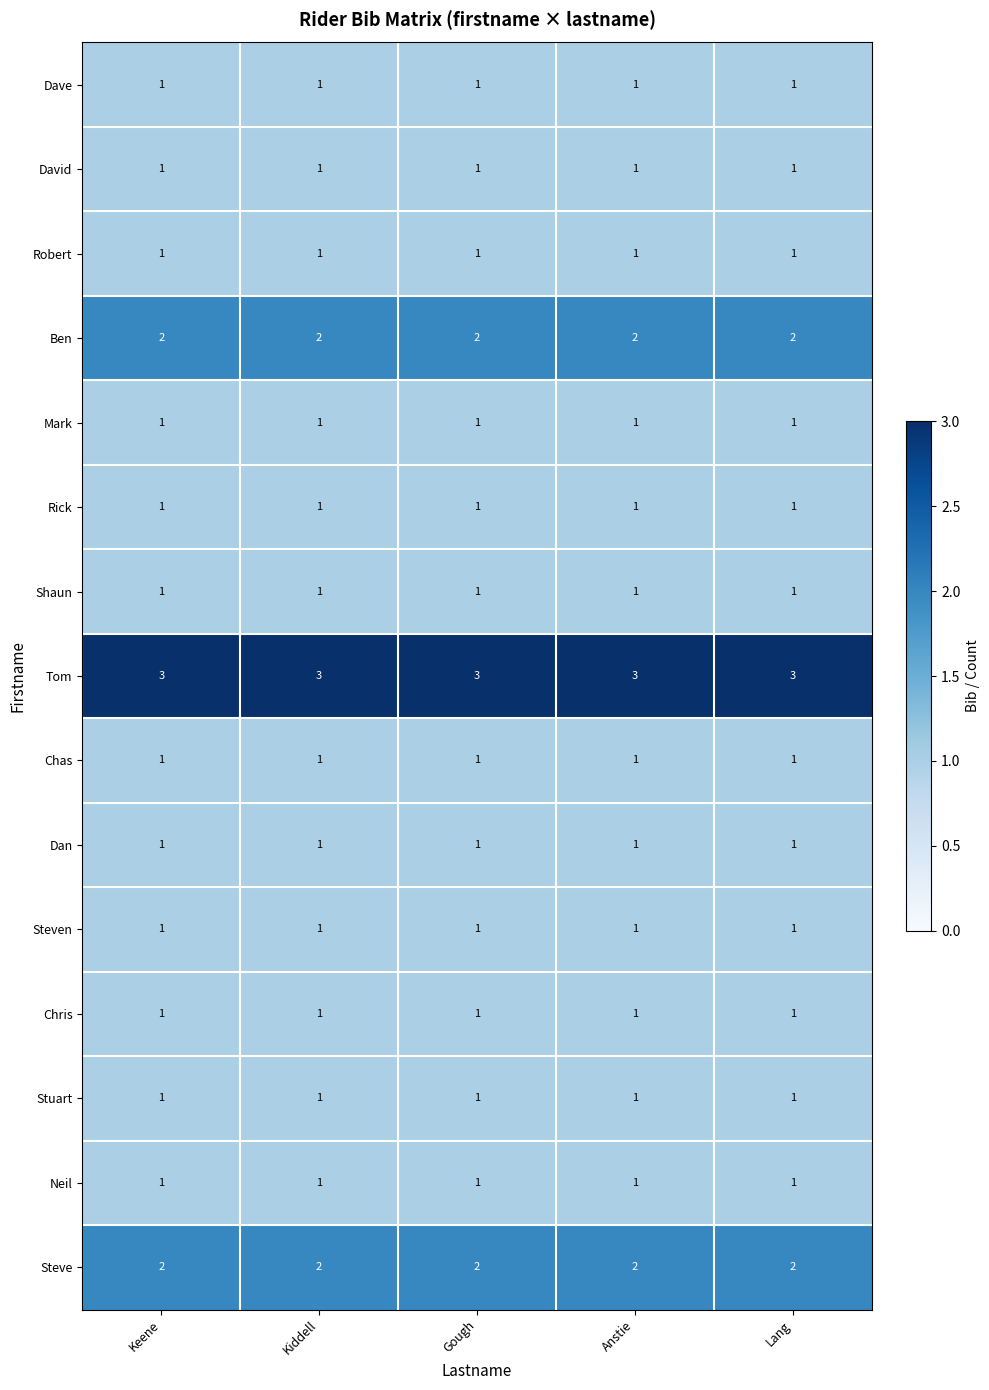

The David series shows 1 at Keene. True or false?

True